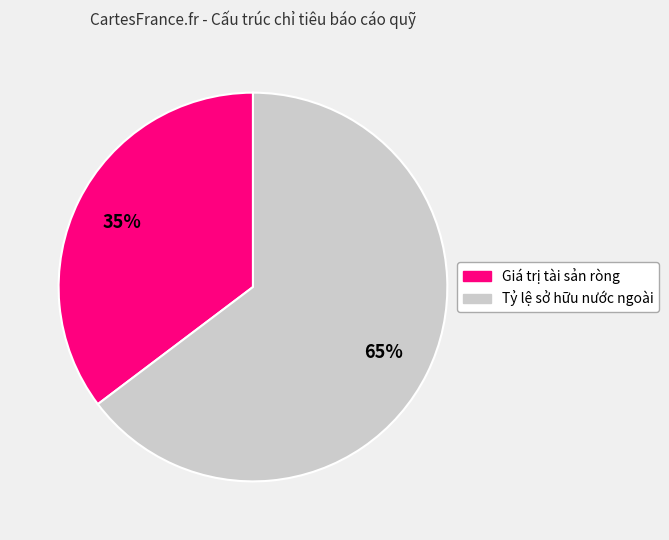

How many segments does this pie chart have?

2